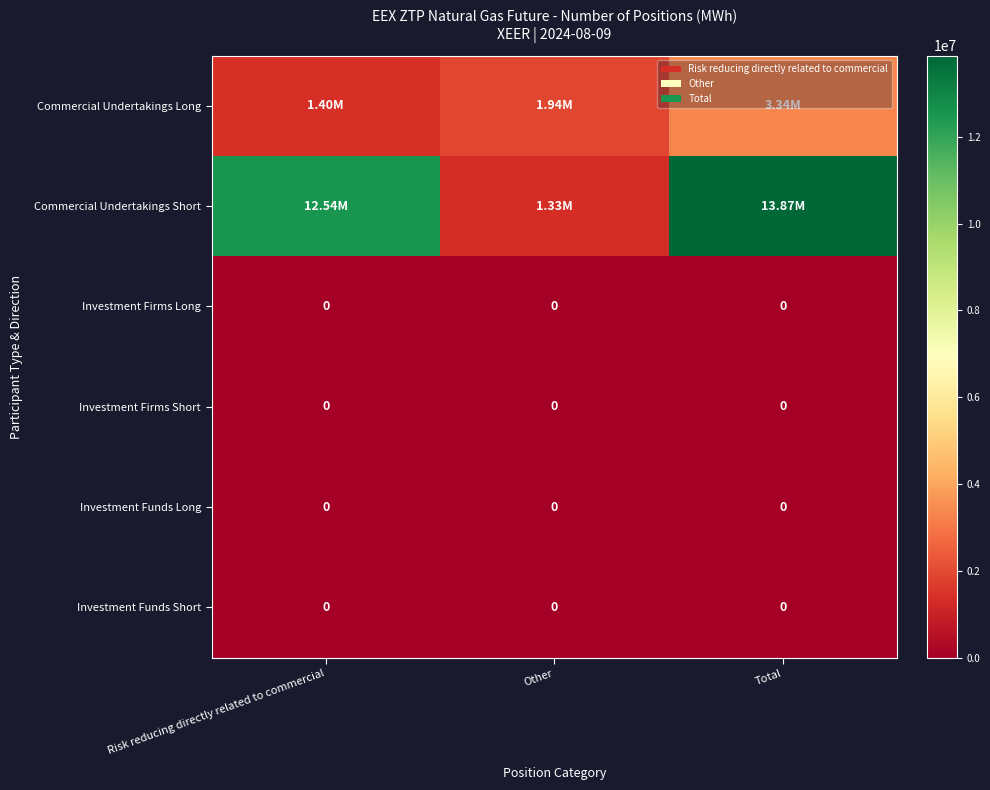

List the labels in order of Commercial Undertakings Long value, smallest first.

Risk reducing directly related to commercial, Other, Total